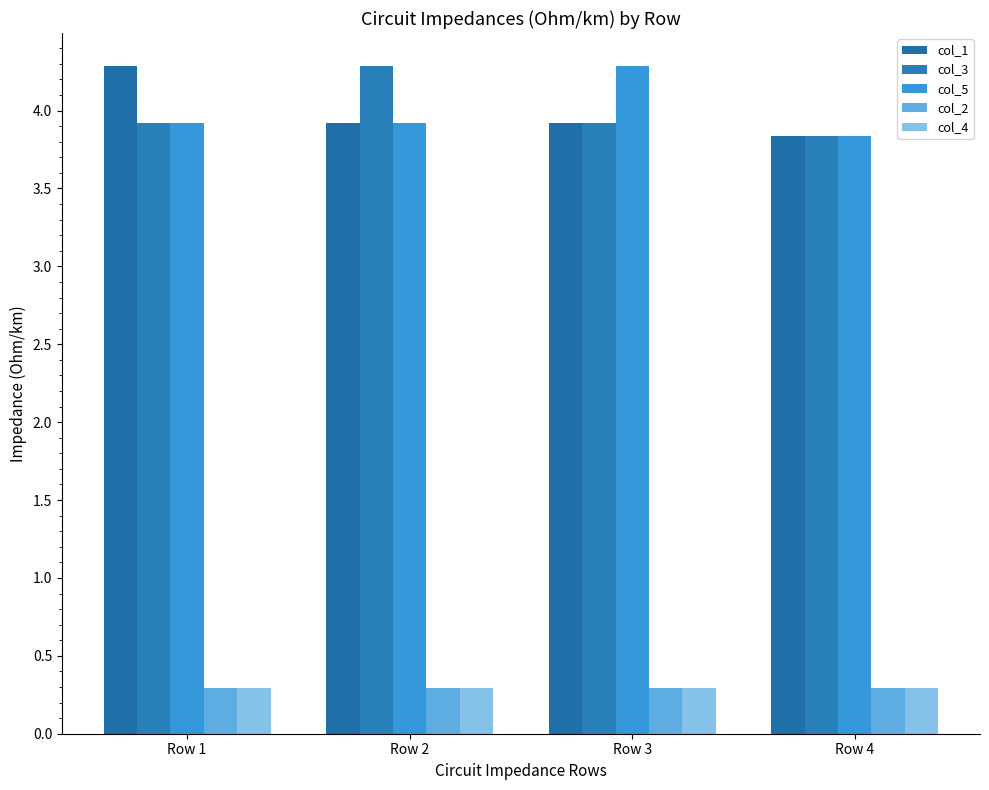

Which series has the largest range (max minus min)?

col_1